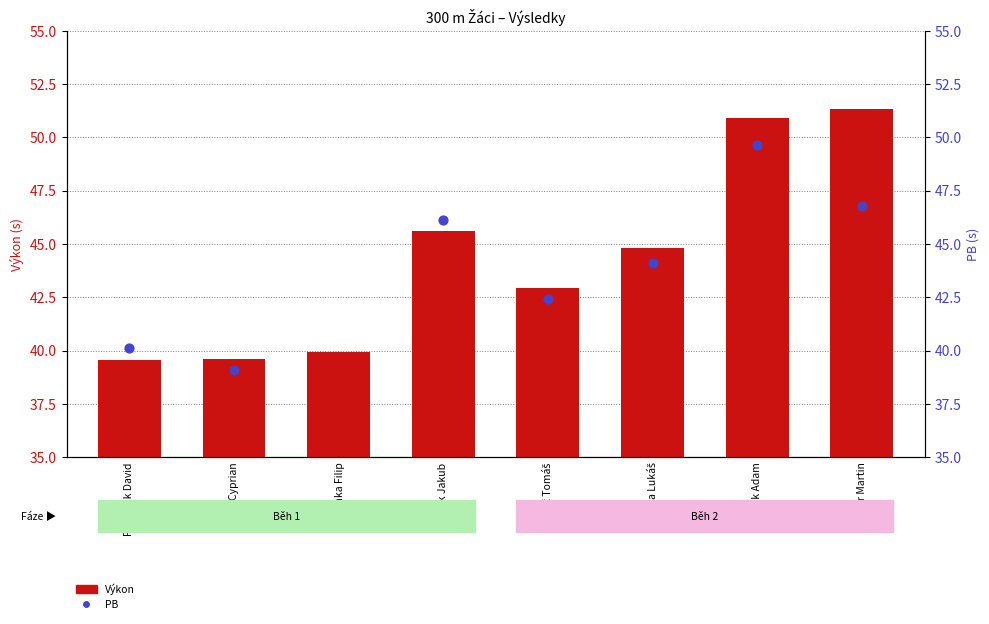

What is the change in value from Hrbáč Tomáš to Vizner Martin?

+8.4